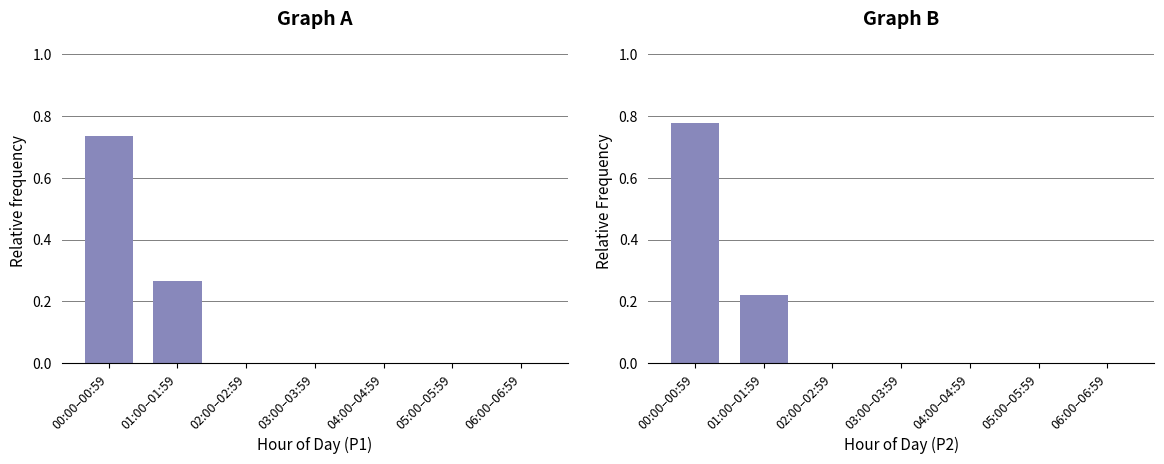

How many values in the P2 series exceed 0?

2